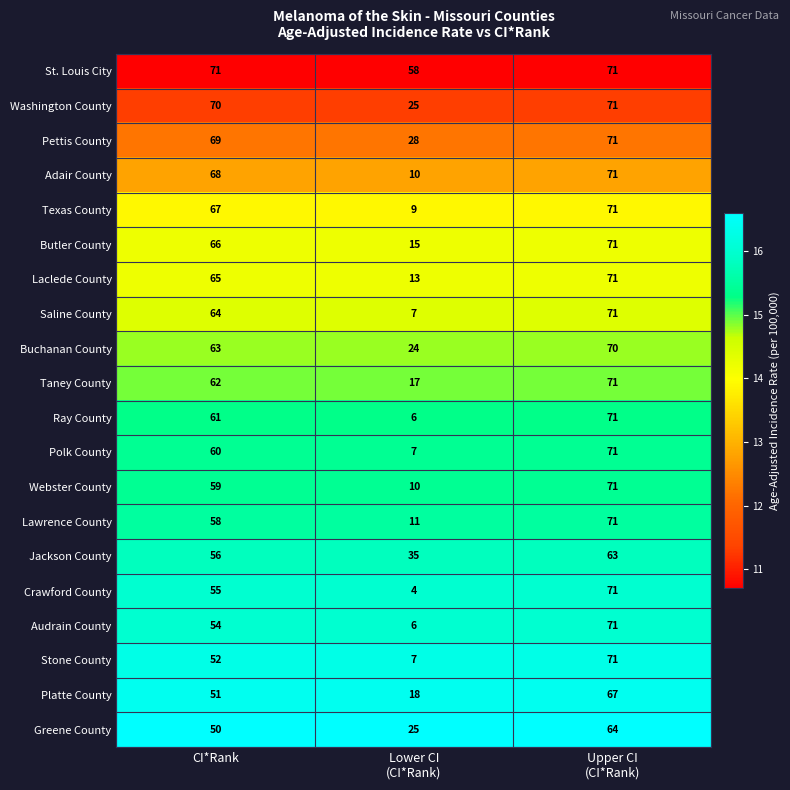

The Greene County series shows 30 at CI*Rank. True or false?

False